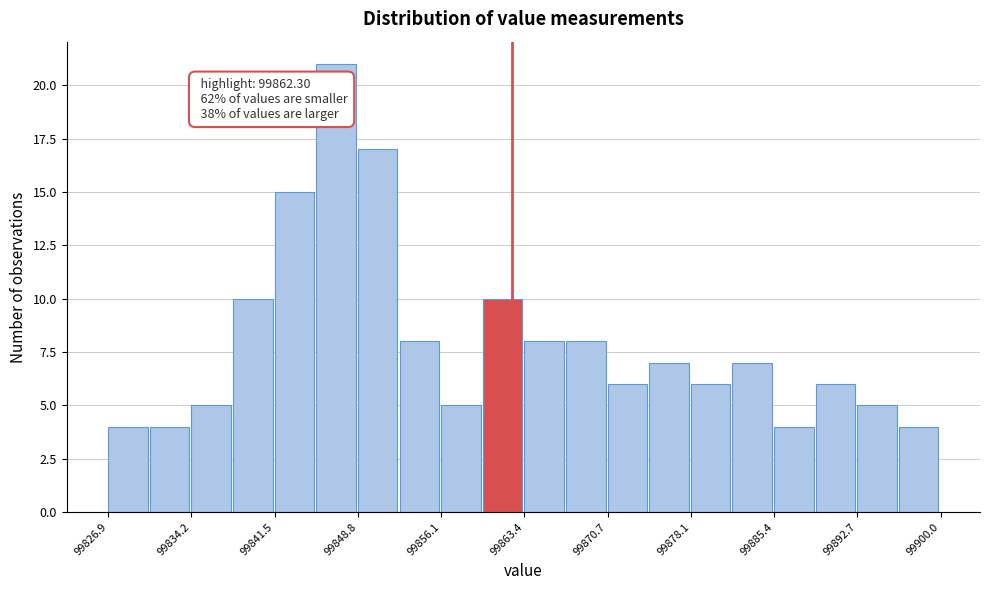

Around what value on the x-axis is the tallest bar? Give the approximate position of its centre, as read against the axis.

99847